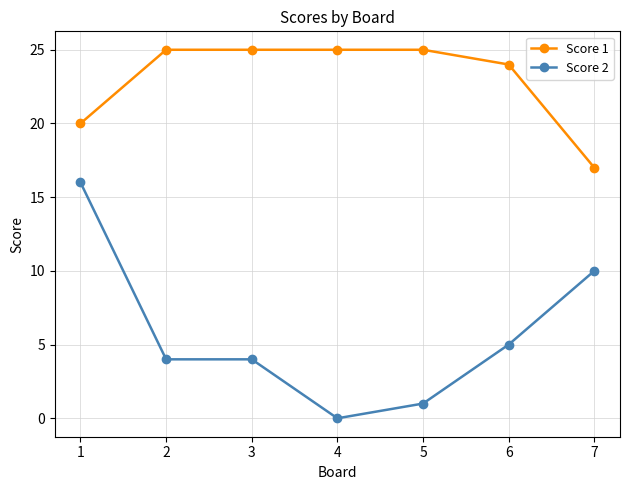

Read the Score 1 value at 3.

25